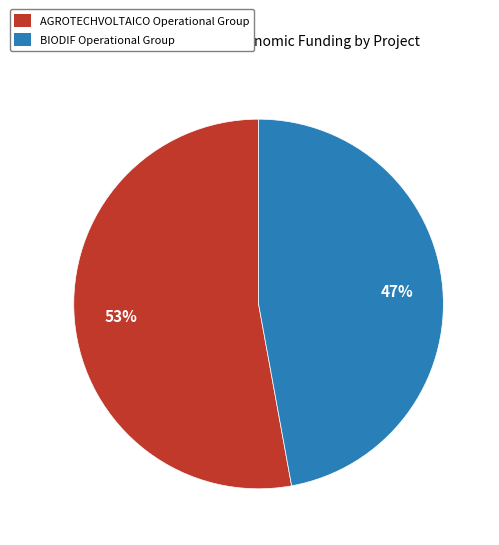

Does any single category account for the majority?

Yes